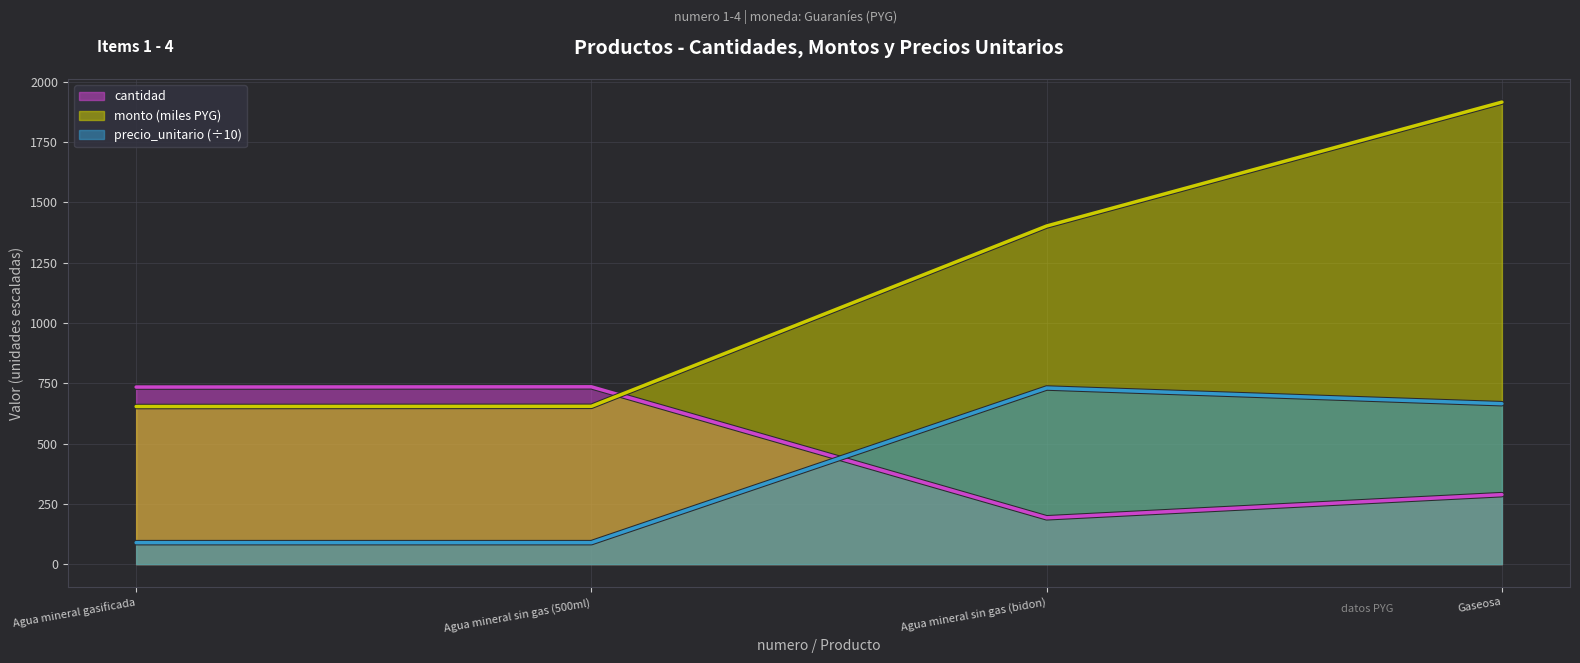

What are all the series names shown in the legend?

cantidad, monto (miles PYG), precio_unitario (÷10)